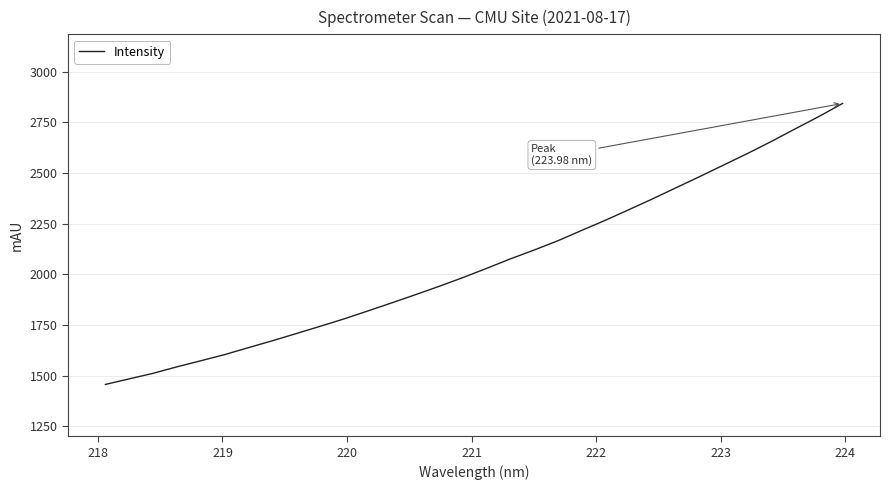

What is the minimum value shown in the chart?

1455.9